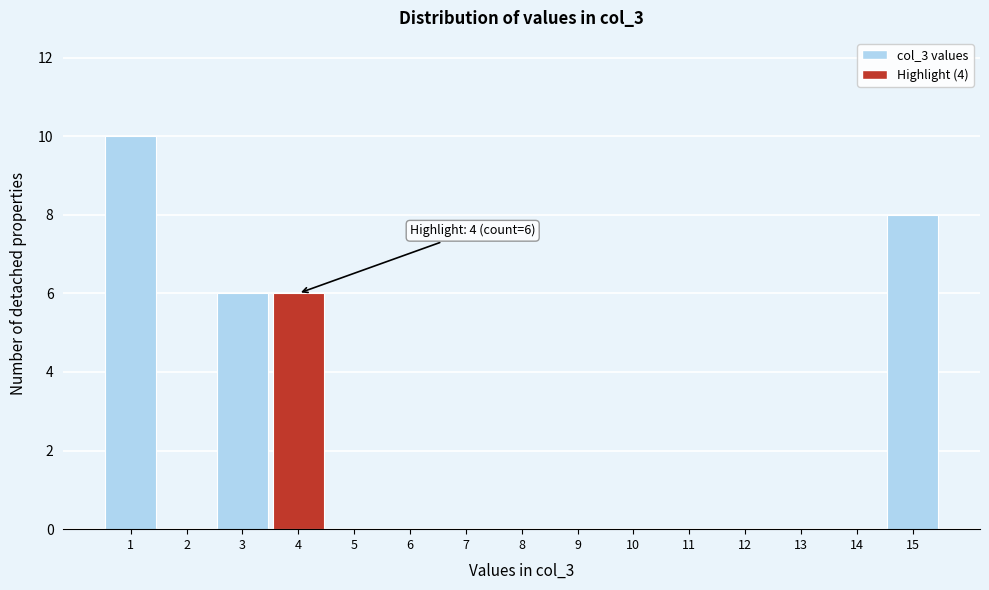

Which range on the x-axis has the tallest bar?

0.5 to 1.5